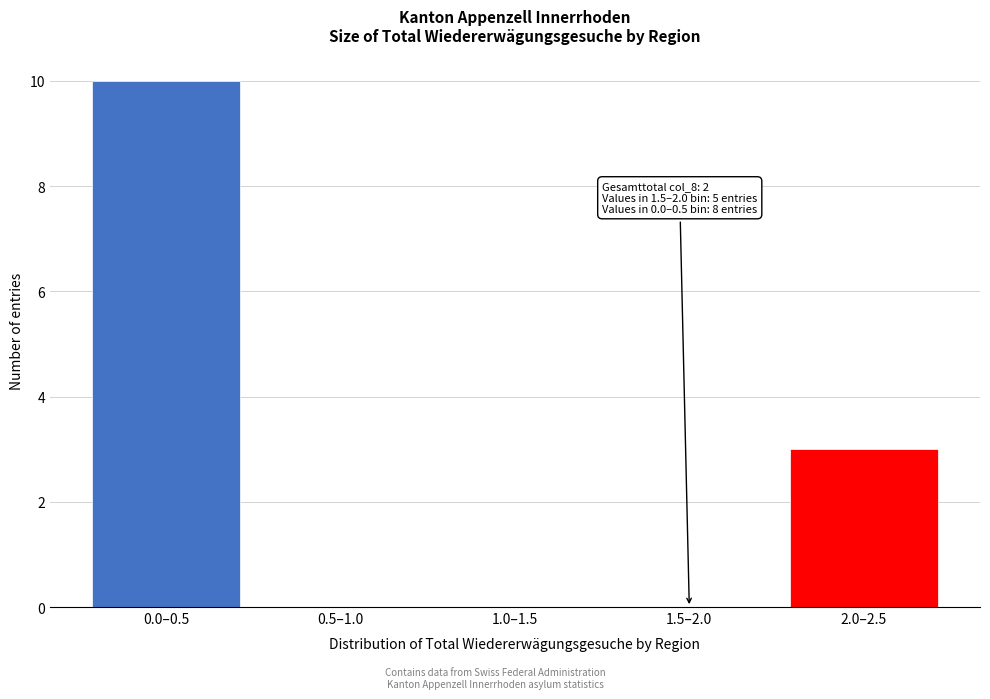

Reading left to right, list all the values displayed in this chart.

0.0–0.5=10	0.5–1.0=0	1.0–1.5=0	1.5–2.0=0	2.0–2.5=3